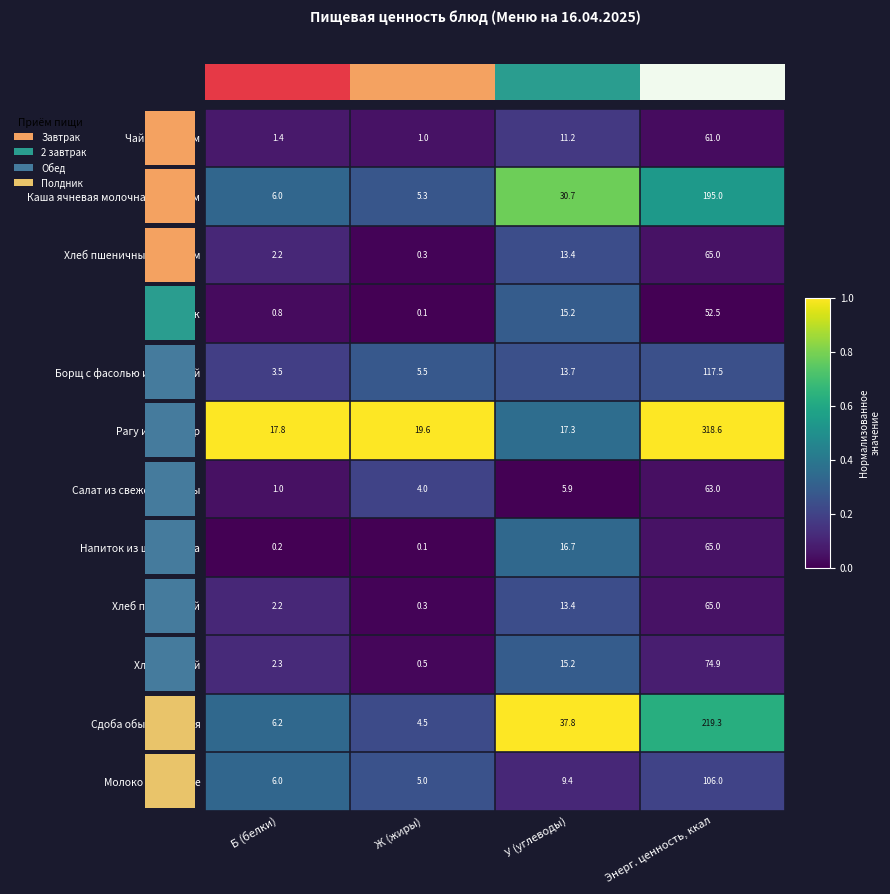

What is the sum of all Хлеб пшеничный с маслом values?

80.9